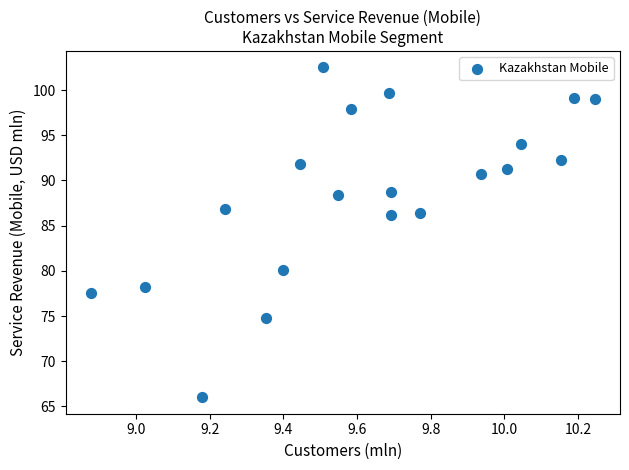

What is the range of Y values (max minus min)?

36.5